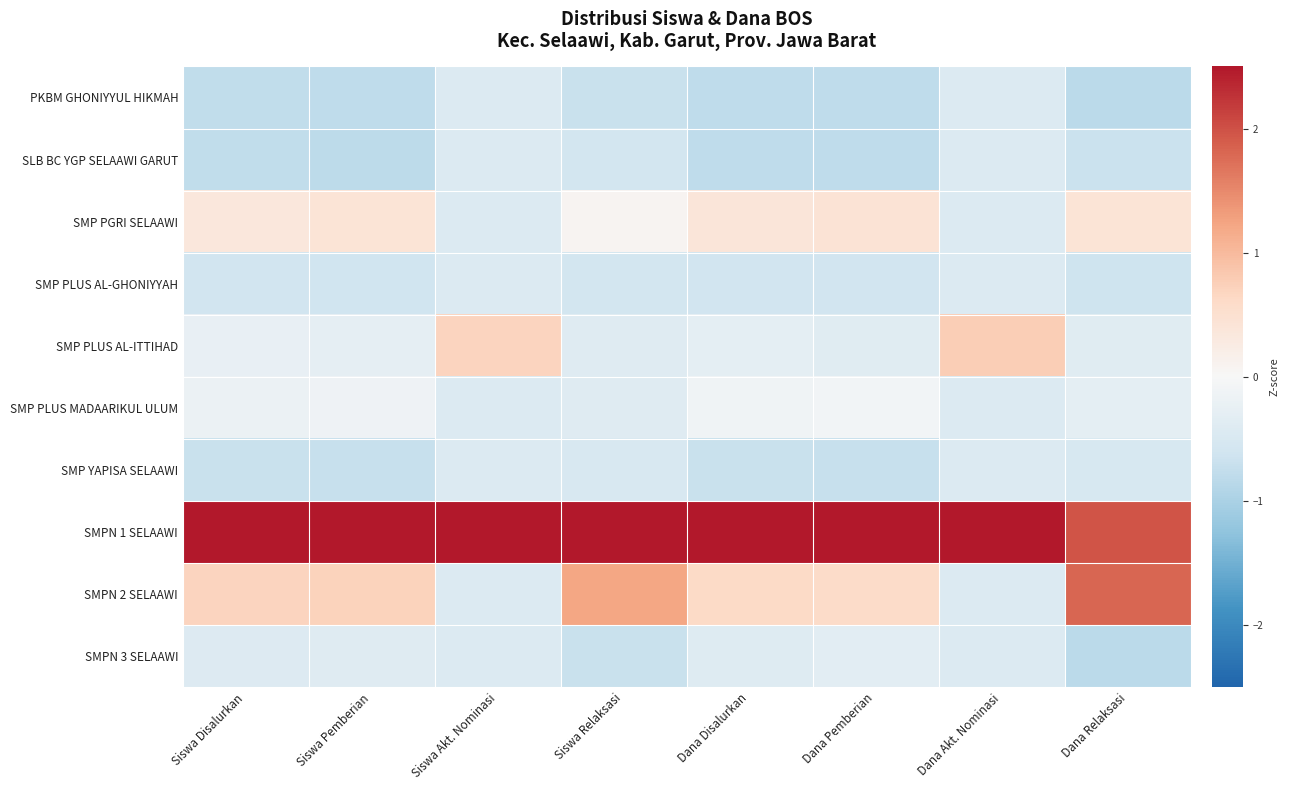

Reading left to right, extract all data points from this chart.

PKBM GHONIYYUL HIKMAH: Siswa Disalurkan=-0.8	Siswa Pemberian=-0.8	Siswa Akt. Nominasi=-0.4	Siswa Relaksasi=-0.7	Dana Disalurkan=-0.8	Dana Pemberian=-0.8	Dana Akt. Nominasi=-0.4	Dana Relaksasi=-0.8
SLB BC YGP SELAAWI GARUT: Siswa Disalurkan=-0.8	Siswa Pemberian=-0.8	Siswa Akt. Nominasi=-0.4	Siswa Relaksasi=-0.6	Dana Disalurkan=-0.8	Dana Pemberian=-0.8	Dana Akt. Nominasi=-0.4	Dana Relaksasi=-0.7
SMP PGRI SELAAWI: Siswa Disalurkan=0.3	Siswa Pemberian=0.4	Siswa Akt. Nominasi=-0.4	Siswa Relaksasi=0.1	Dana Disalurkan=0.4	Dana Pemberian=0.4	Dana Akt. Nominasi=-0.4	Dana Relaksasi=0.4
SMP PLUS AL-GHONIYYAH: Siswa Disalurkan=-0.6	Siswa Pemberian=-0.6	Siswa Akt. Nominasi=-0.4	Siswa Relaksasi=-0.6	Dana Disalurkan=-0.6	Dana Pemberian=-0.6	Dana Akt. Nominasi=-0.4	Dana Relaksasi=-0.6
SMP PLUS AL-ITTIHAD: Siswa Disalurkan=-0.2	Siswa Pemberian=-0.3	Siswa Akt. Nominasi=0.7	Siswa Relaksasi=-0.4	Dana Disalurkan=-0.3	Dana Pemberian=-0.4	Dana Akt. Nominasi=0.8	Dana Relaksasi=-0.4
SMP PLUS MADAARIKUL ULUM: Siswa Disalurkan=-0.2	Siswa Pemberian=-0.1	Siswa Akt. Nominasi=-0.4	Siswa Relaksasi=-0.4	Dana Disalurkan=-0.1	Dana Pemberian=-0.1	Dana Akt. Nominasi=-0.4	Dana Relaksasi=-0.3
SMP YAPISA SELAAWI: Siswa Disalurkan=-0.7	Siswa Pemberian=-0.7	Siswa Akt. Nominasi=-0.4	Siswa Relaksasi=-0.5	Dana Disalurkan=-0.7	Dana Pemberian=-0.7	Dana Akt. Nominasi=-0.4	Dana Relaksasi=-0.5
SMPN 1 SELAAWI: Siswa Disalurkan=2.7	Siswa Pemberian=2.6	Siswa Akt. Nominasi=2.8	Siswa Relaksasi=2.5	Dana Disalurkan=2.7	Dana Pemberian=2.7	Dana Akt. Nominasi=2.8	Dana Relaksasi=2.0
SMPN 2 SELAAWI: Siswa Disalurkan=0.7	Siswa Pemberian=0.7	Siswa Akt. Nominasi=-0.4	Siswa Relaksasi=1.2	Dana Disalurkan=0.6	Dana Pemberian=0.6	Dana Akt. Nominasi=-0.4	Dana Relaksasi=1.8
SMPN 3 SELAAWI: Siswa Disalurkan=-0.4	Siswa Pemberian=-0.4	Siswa Akt. Nominasi=-0.4	Siswa Relaksasi=-0.7	Dana Disalurkan=-0.4	Dana Pemberian=-0.3	Dana Akt. Nominasi=-0.4	Dana Relaksasi=-0.8